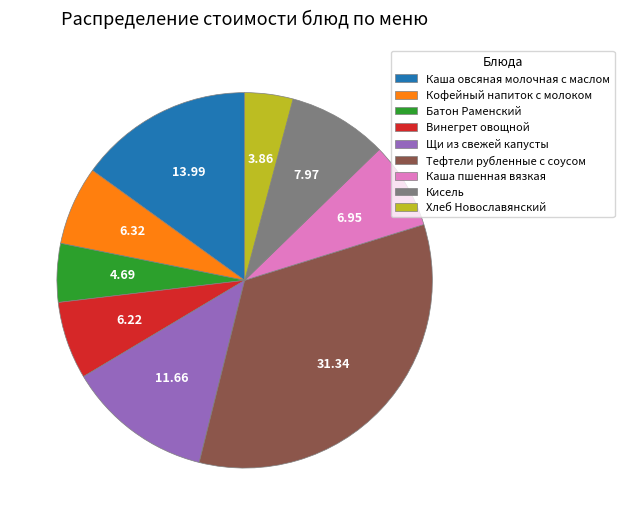

Combined, do Винегрет овощной and Каша овсяная молочная с маслом account for over 50%?

No